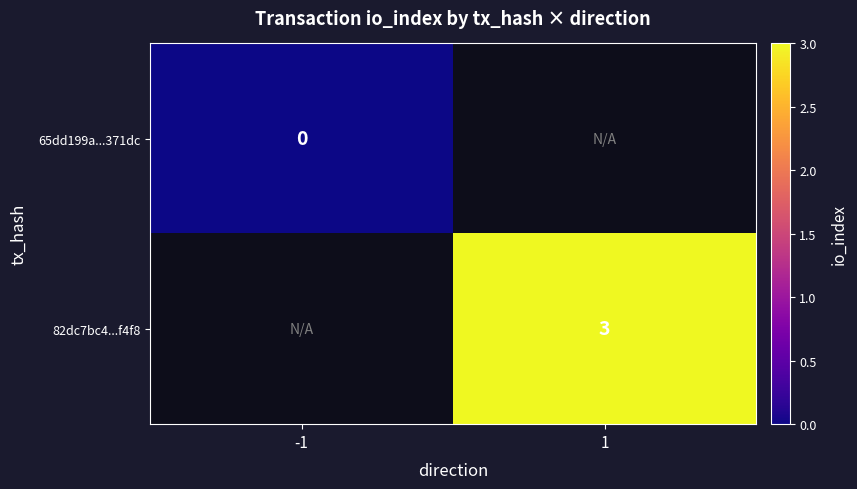

True or false: 82dc7bc4...f4f8 has a value of 4 at 1.

False